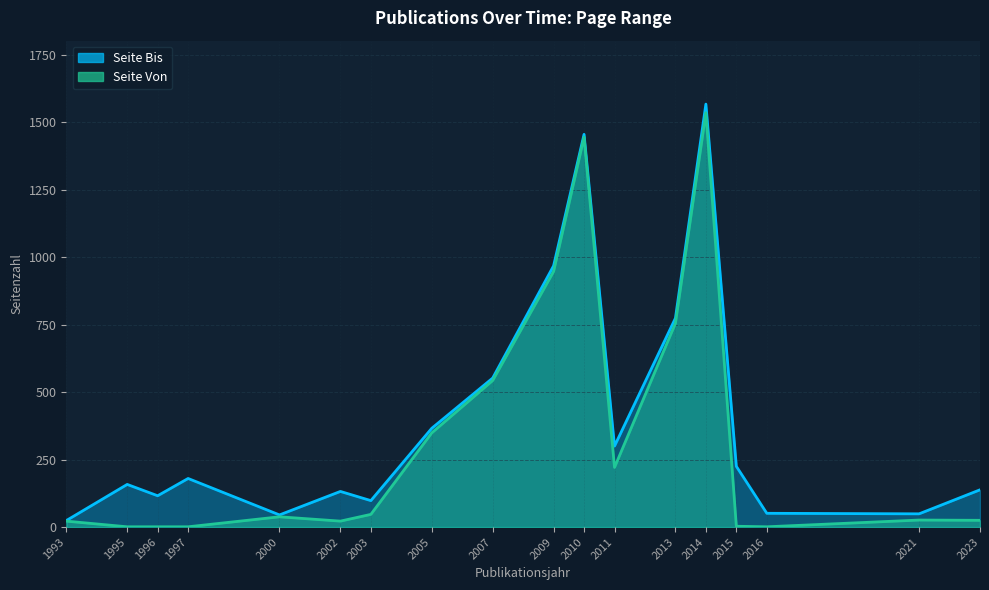

Count the number of data series in this chart.

2